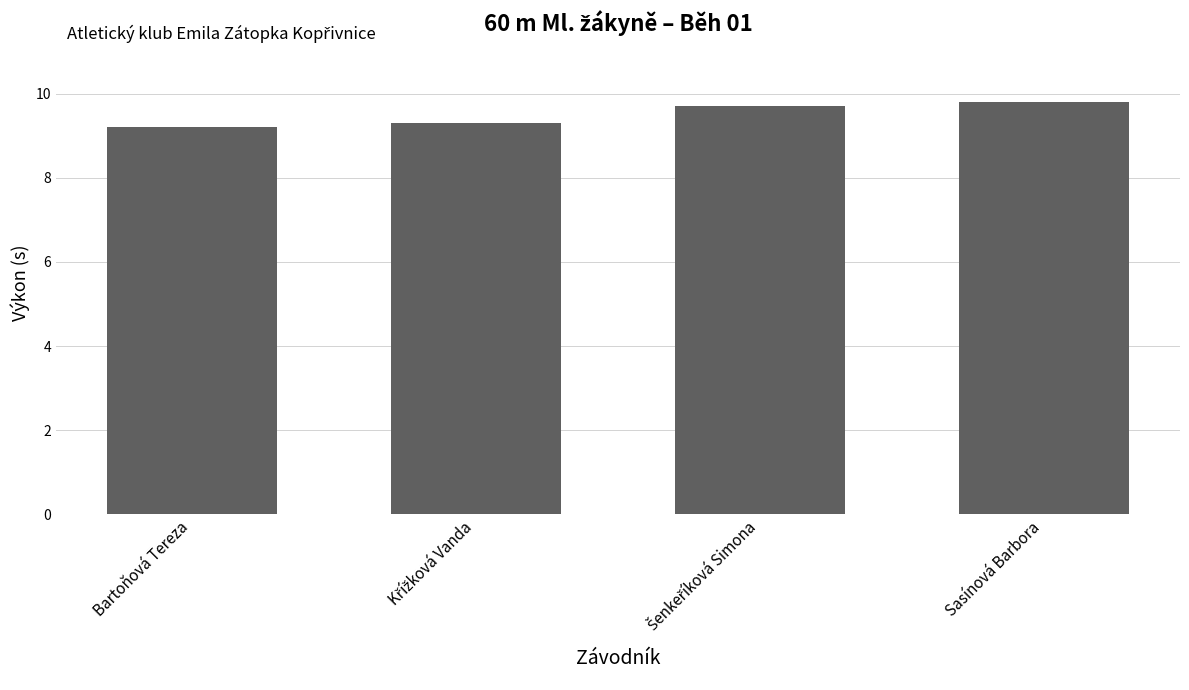

Reading left to right, list all the values displayed in this chart.

9.2	9.3	9.7	9.8